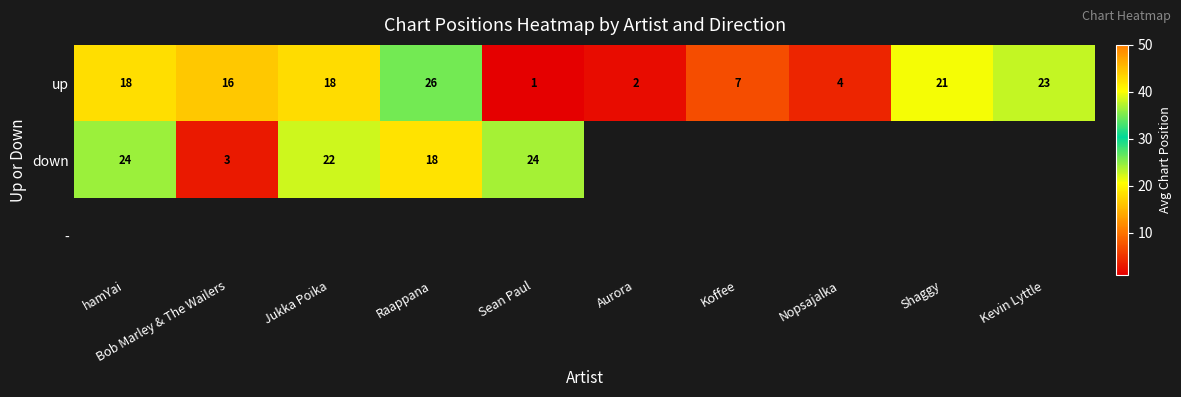

What is the difference between the up values at Aurora and Nopsajalka?

2.0